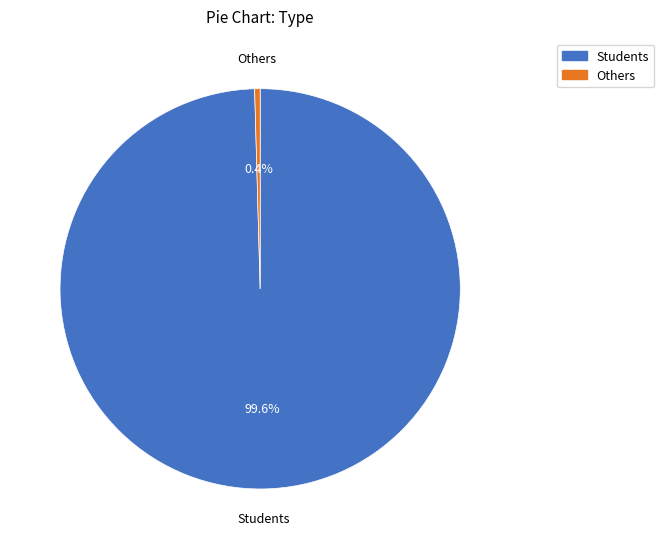

How many segments does this pie chart have?

2